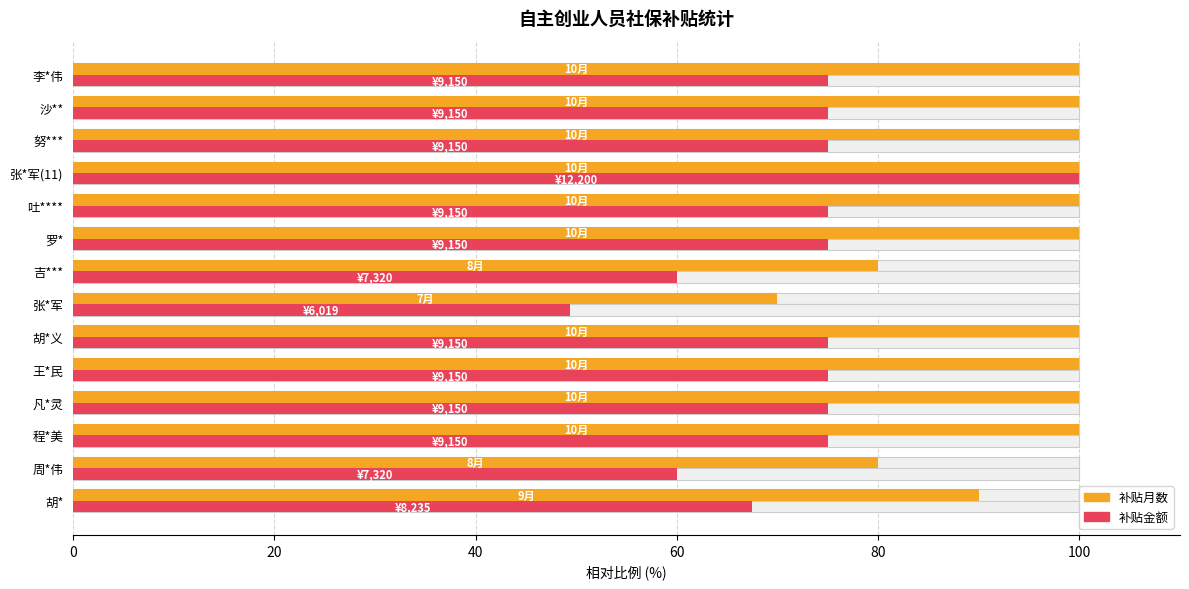

Rank the series at 吐**** from lowest to highest value.

补贴金额, 补贴月数